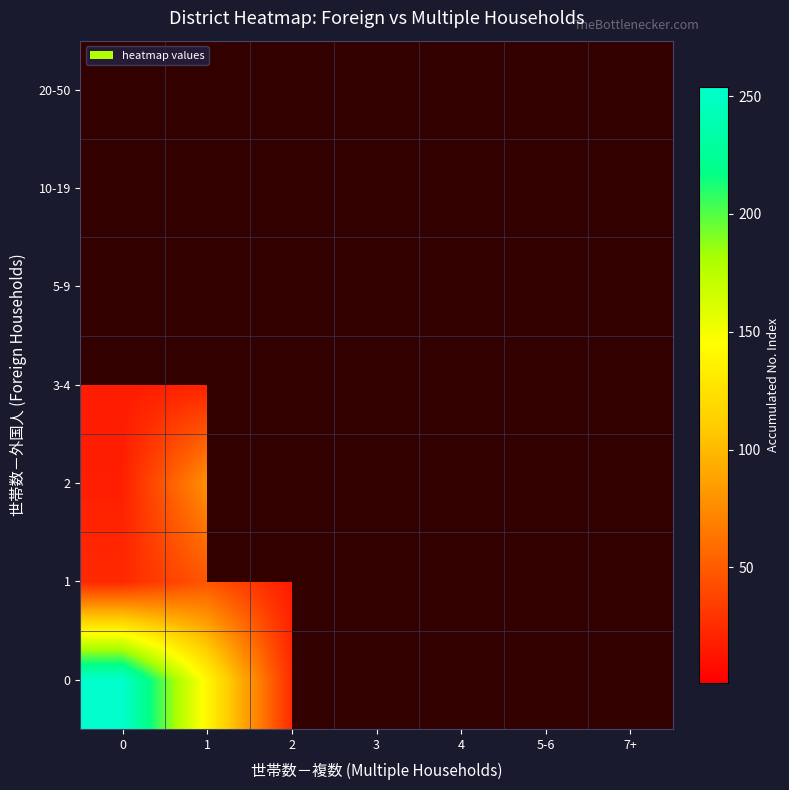

Is the value of 20-50 at 3 greater than the value of 3-4 at 7+?

No